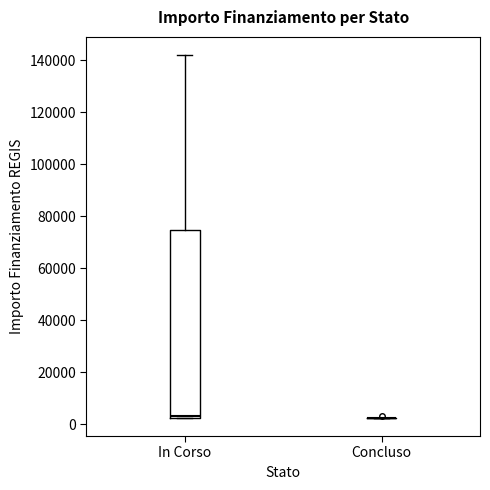

Reading left to right, read every box against the y-axis: the position of its median line, the range the box covers, and the ends of its whiskers. The values are not printed on the chart, so give them approximately, as read against the axis.

In Corso: median 4000, box 2000 to 74000, whiskers 2000 to 142000
Concluso: box collapsed to a line at 2000, whiskers 2000 to 2000